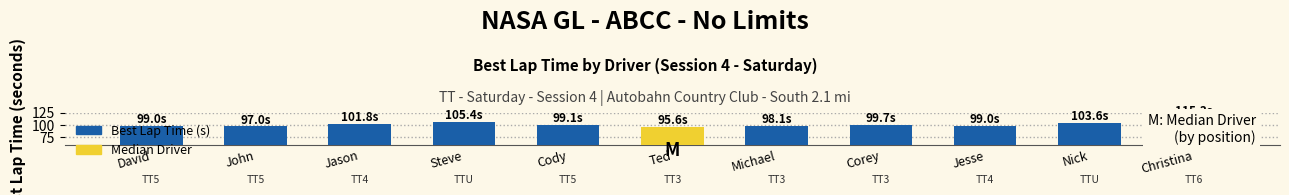

Does the chart contain stacked bars?

No